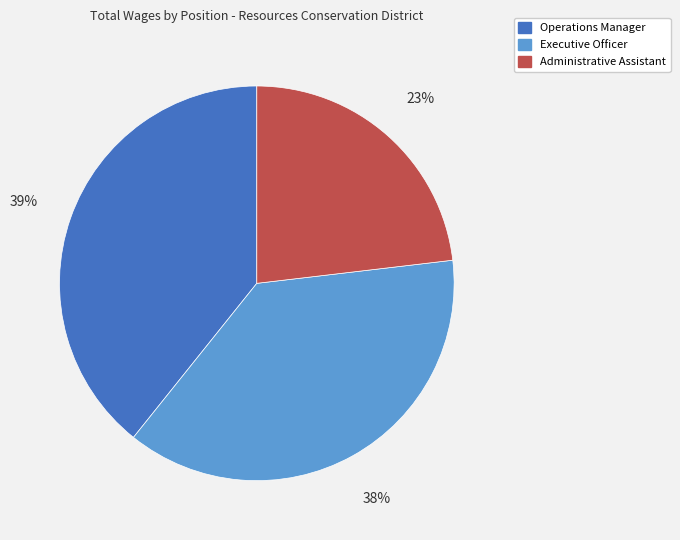

To the nearest percent, what portion does Operations Manager represent?

39%